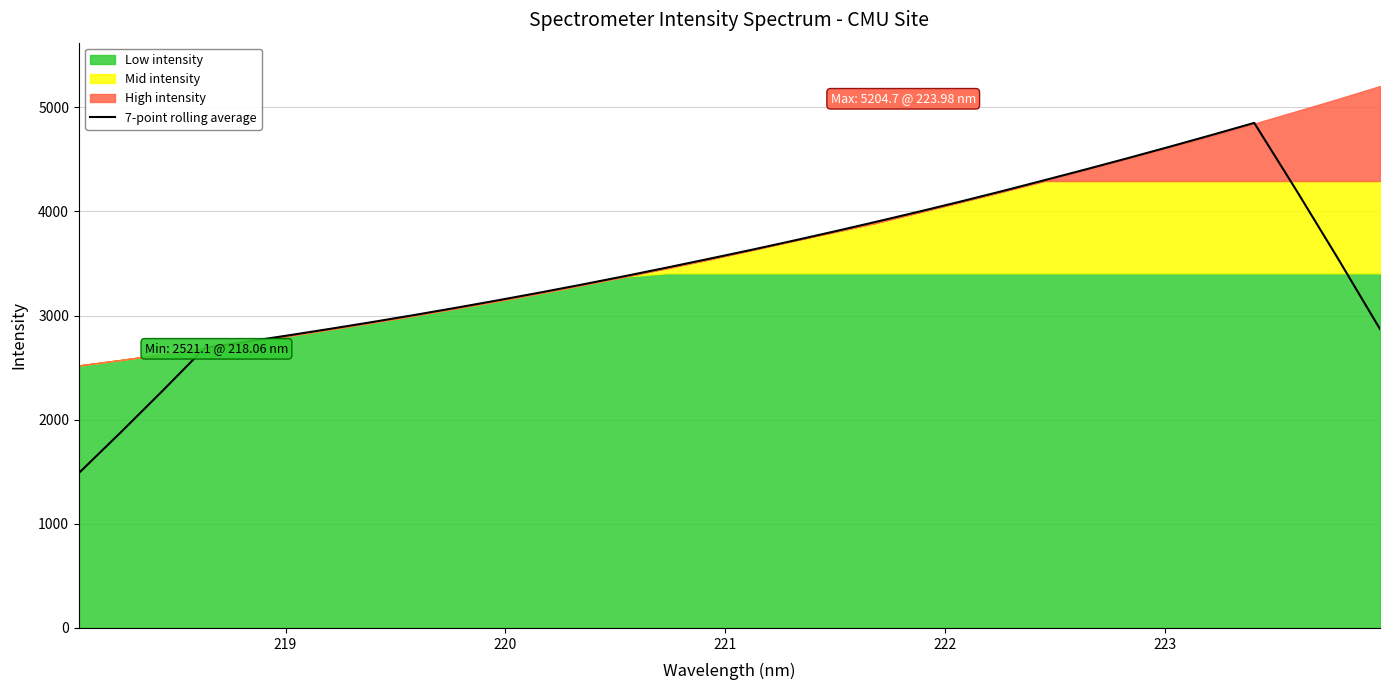

What is the minimum value for 7-point rolling average?

1487.4